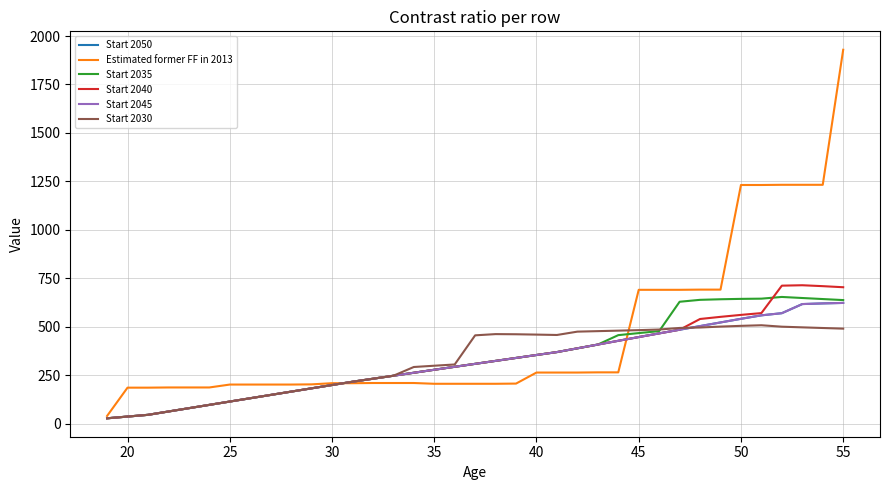

Is this an area chart (filled region under the line)?

No